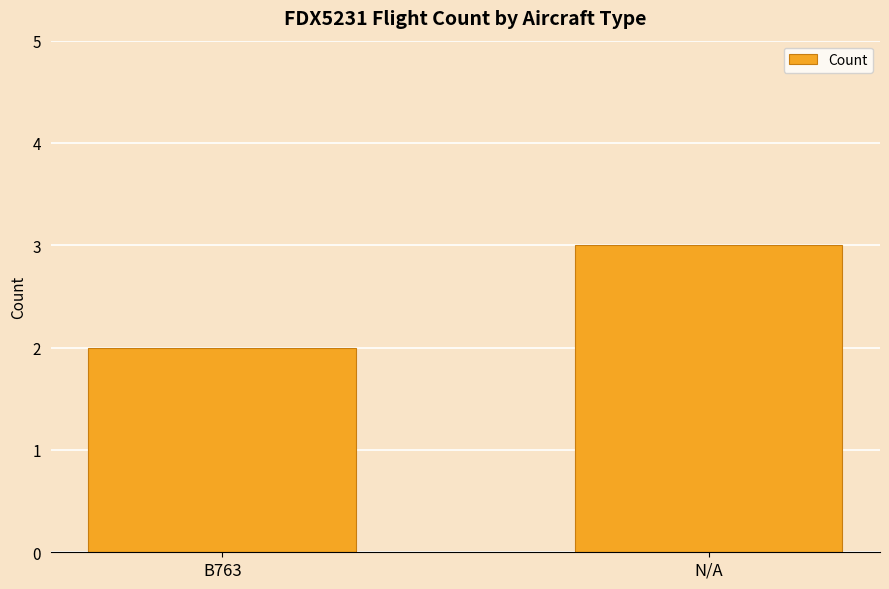

Reading left to right, what are all the values shown in this chart?

B763=2	N/A=3